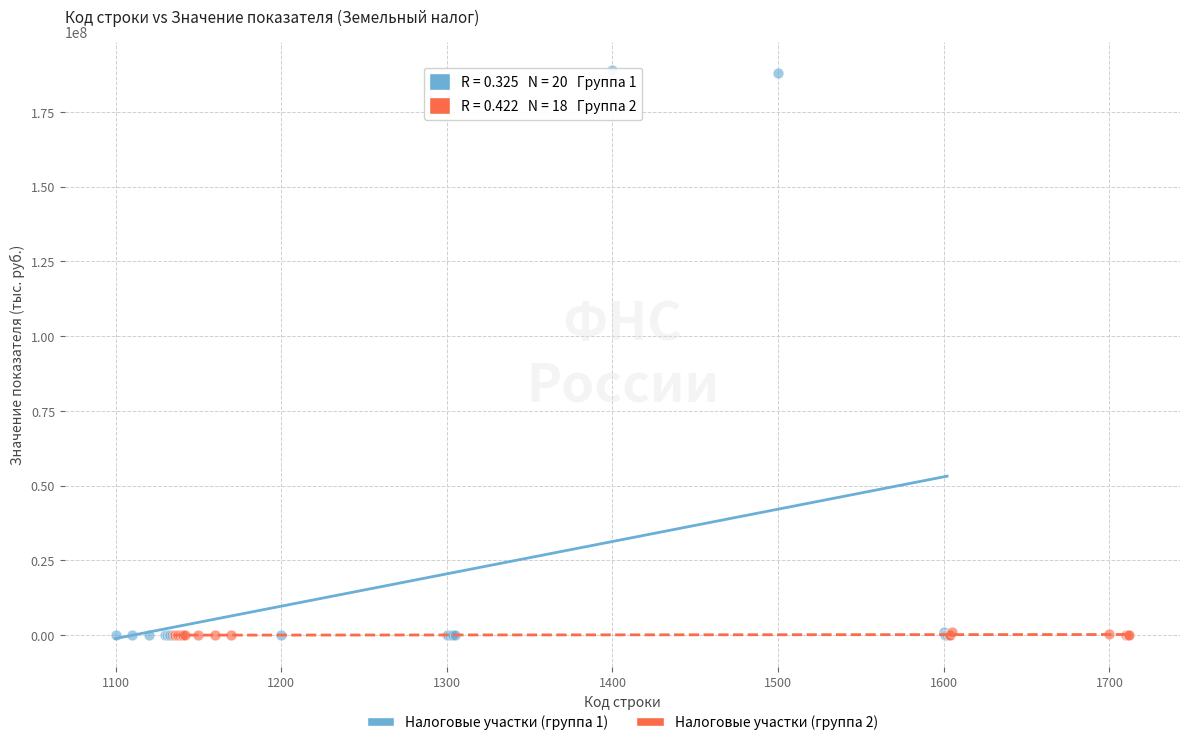

Which series reaches the maximum Y coordinate?

Налоговые участки (группа 1)